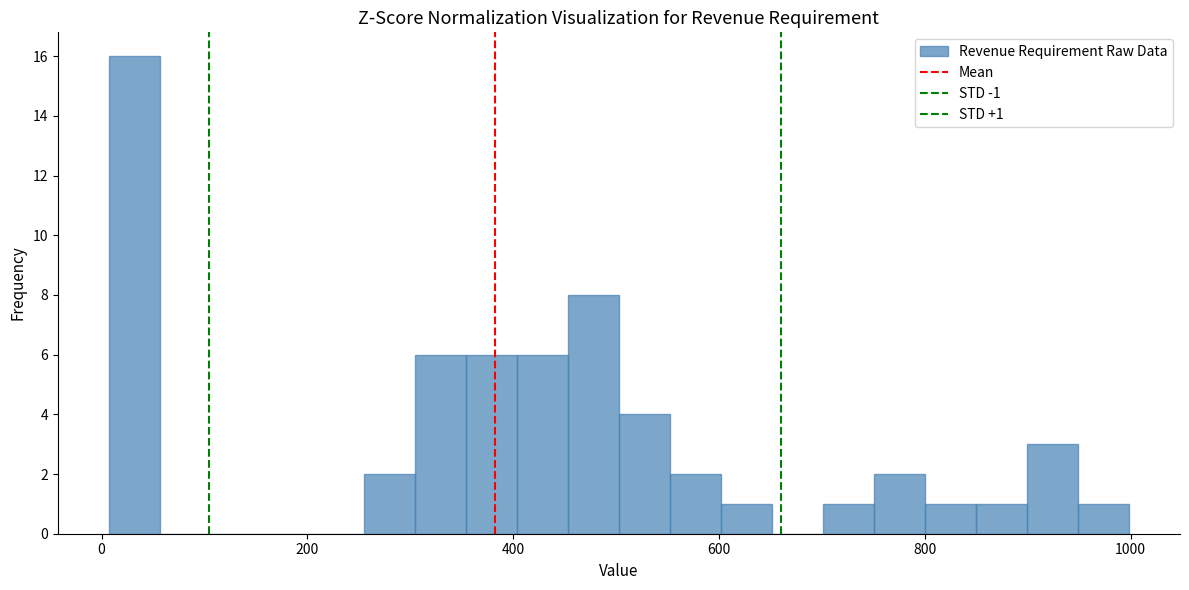

Around what value on the x-axis is the tallest bar? Give the approximate position of its centre, as read against the axis.

40